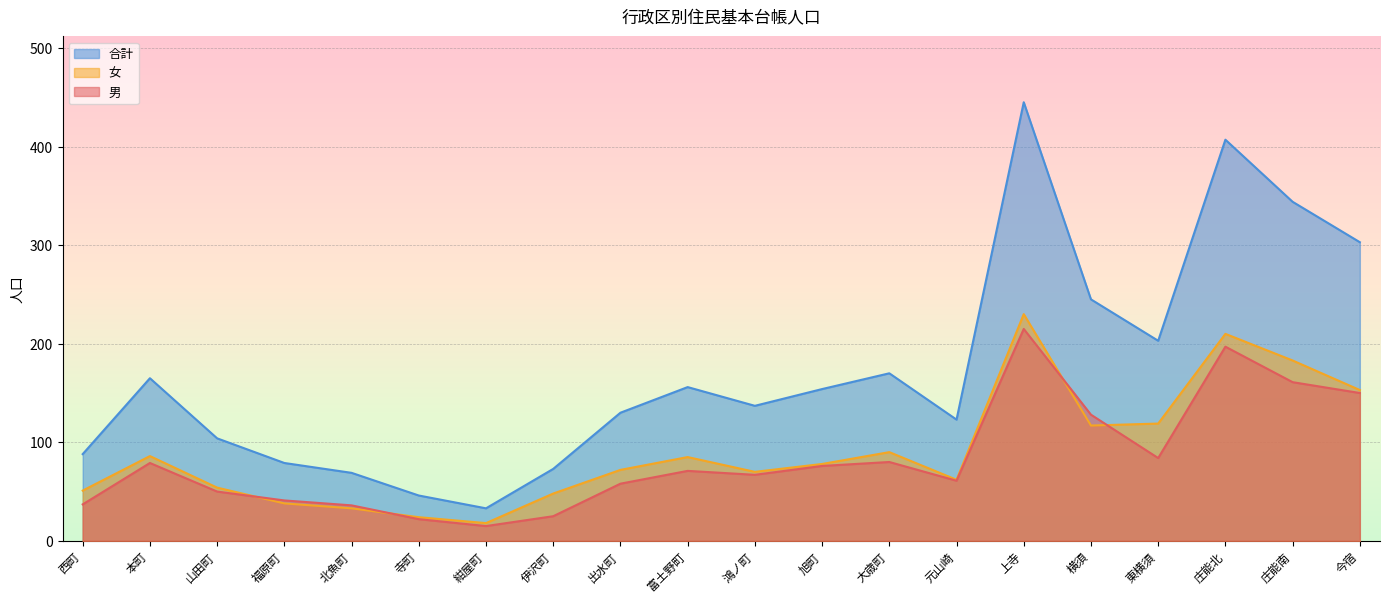

How many data points does each series have?

20